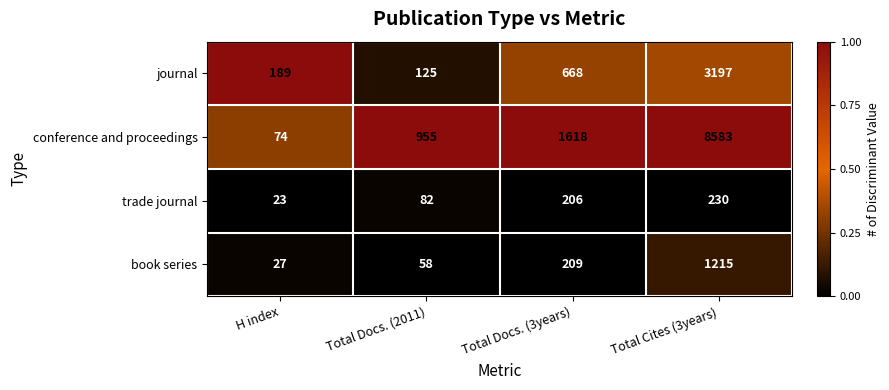

What is the spread (max minus min) of values at Total Docs. (3years)?

1412